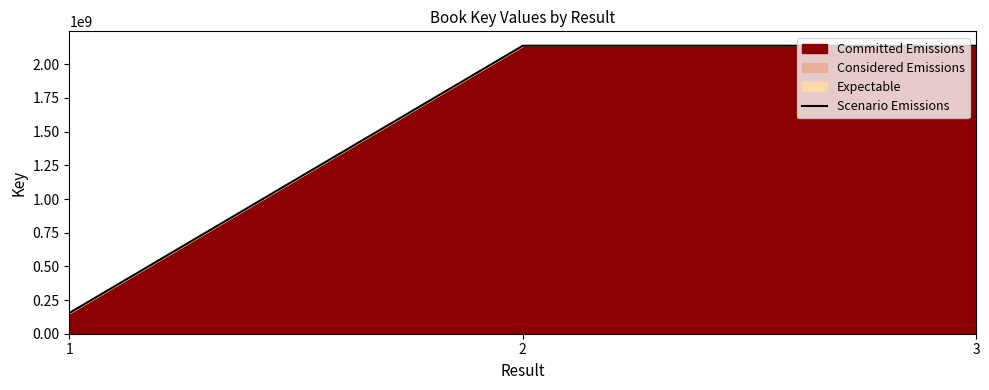

Which label corresponds to the smallest value in the chart?

1